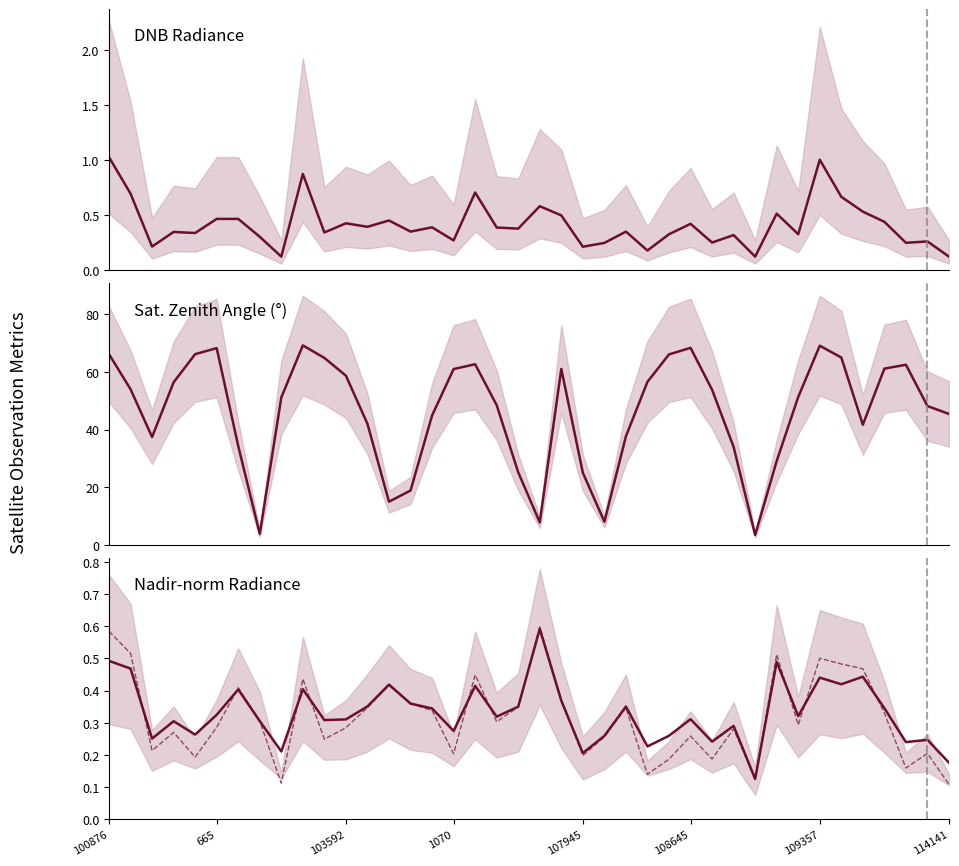

At how many categories does at least one series exceed 42?

25